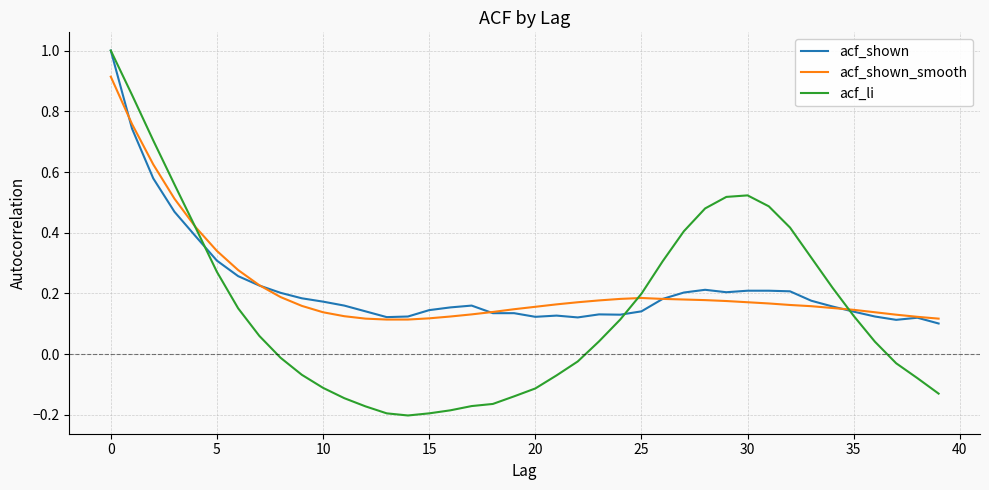

Which series has the widest spread of values?

acf_li